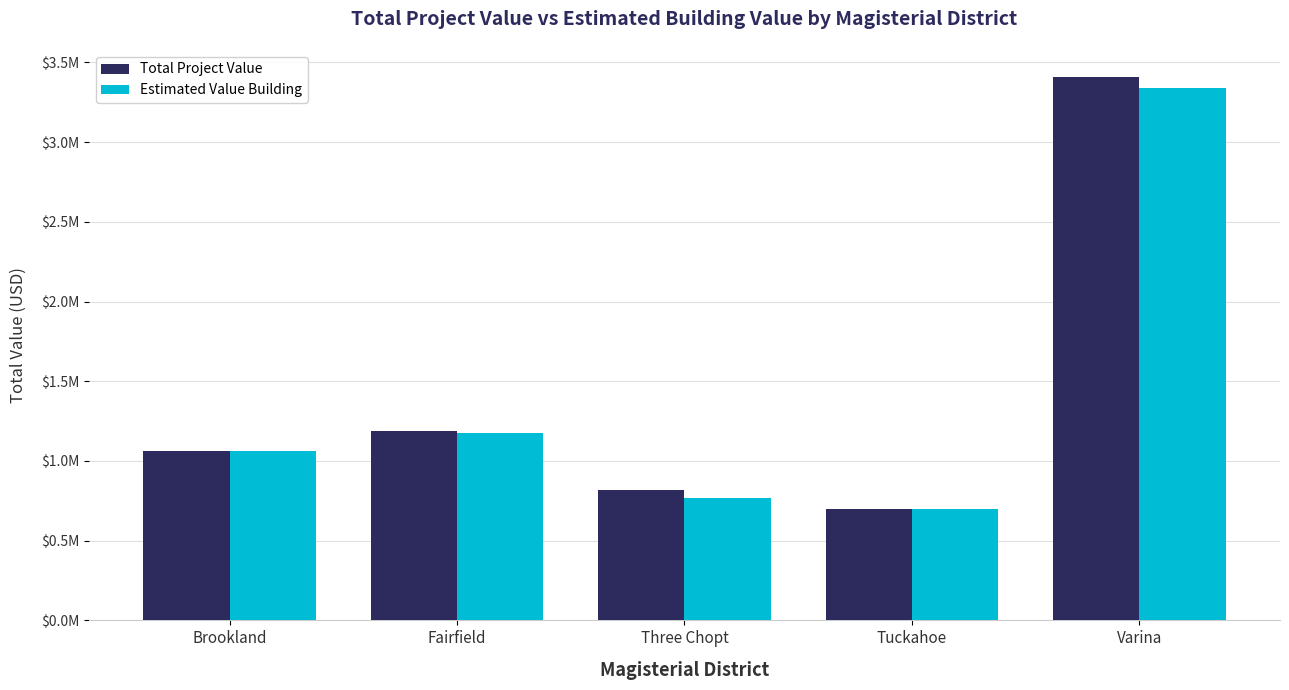

Does the chart contain stacked bars?

No